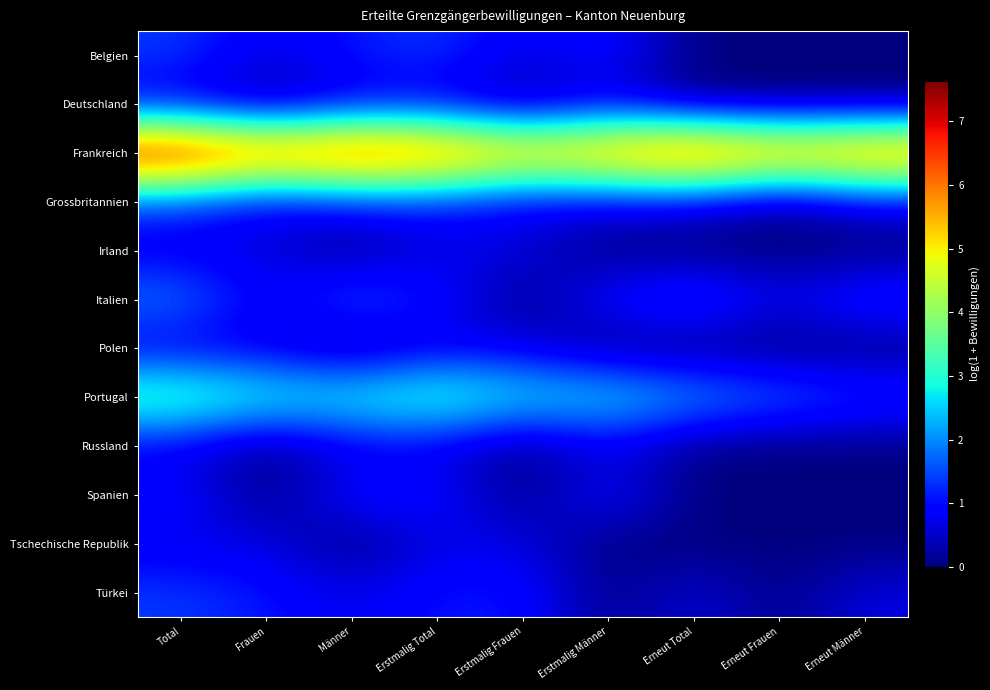

What is the total value across all series at Erneut Frauen?

8.6